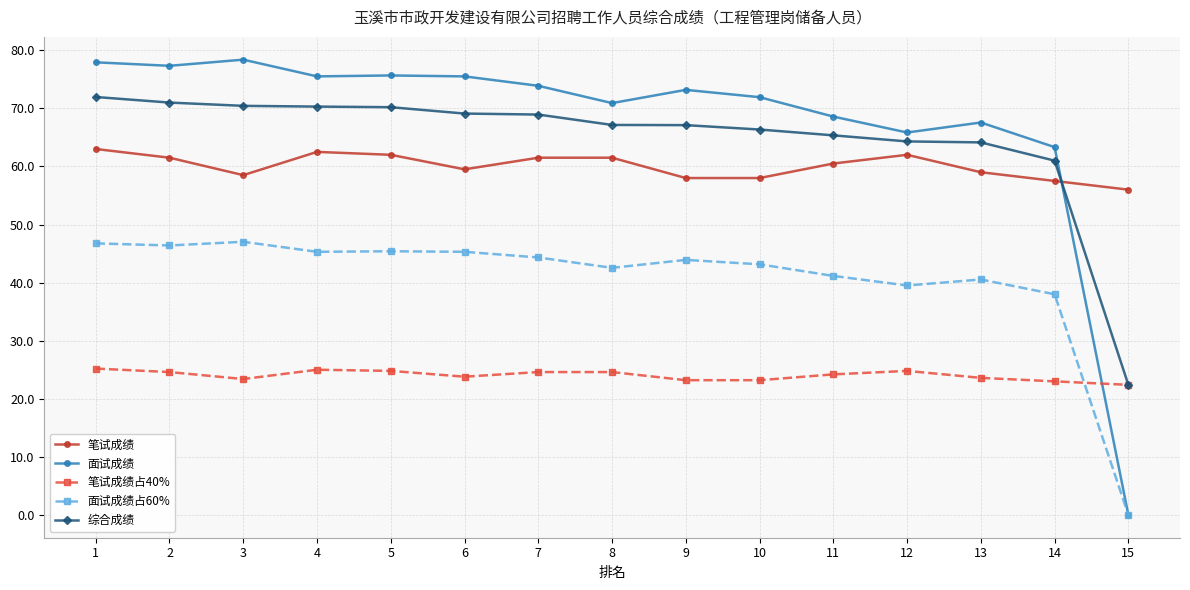

What is the difference between the highest and lowest values at 2?

52.7